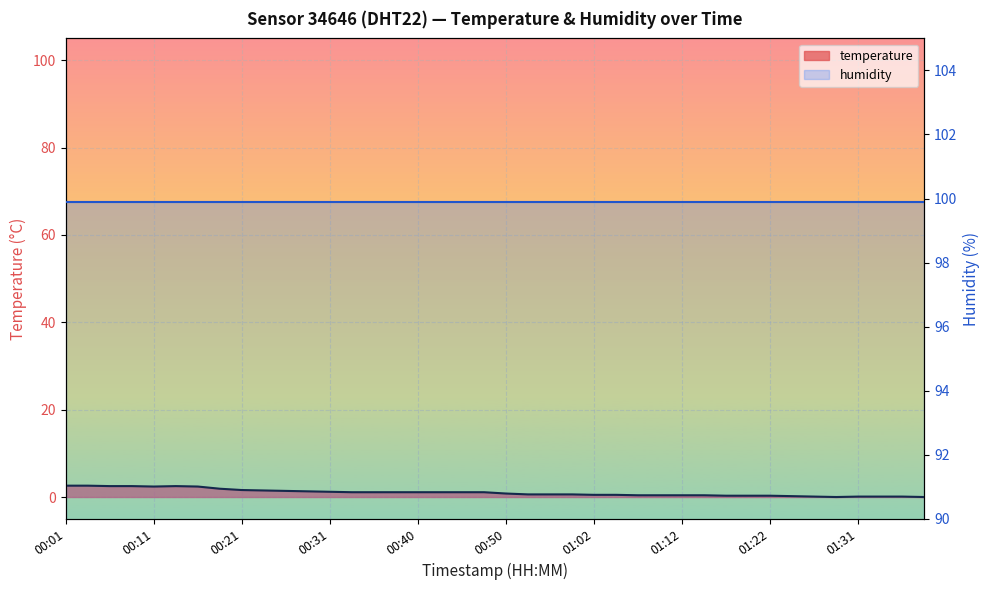

What is the greatest value displayed?

2.6